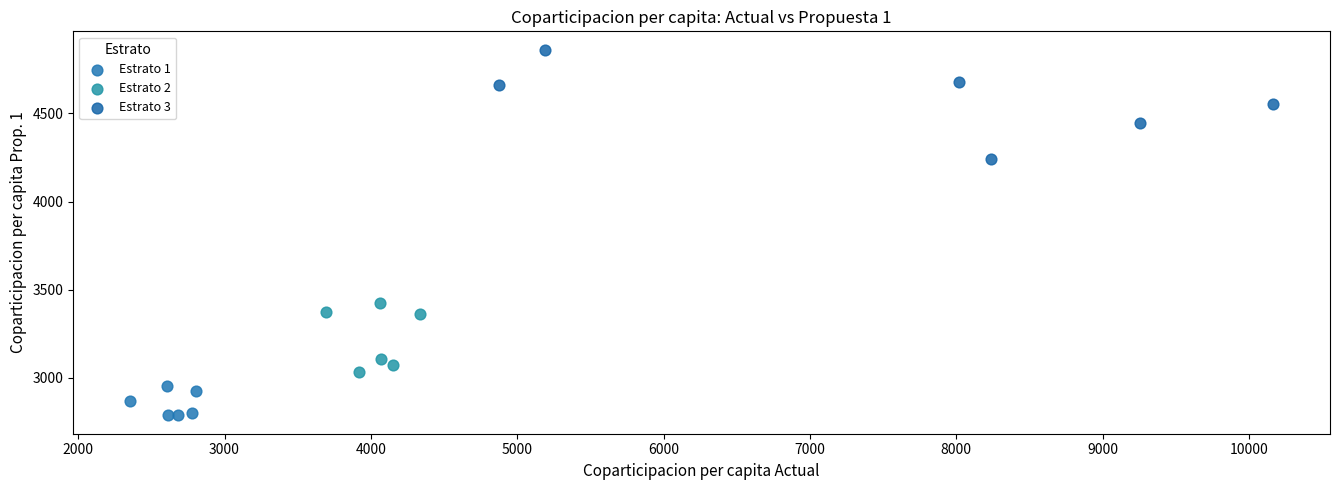

Which series contains the highest Y value?

Estrato 3